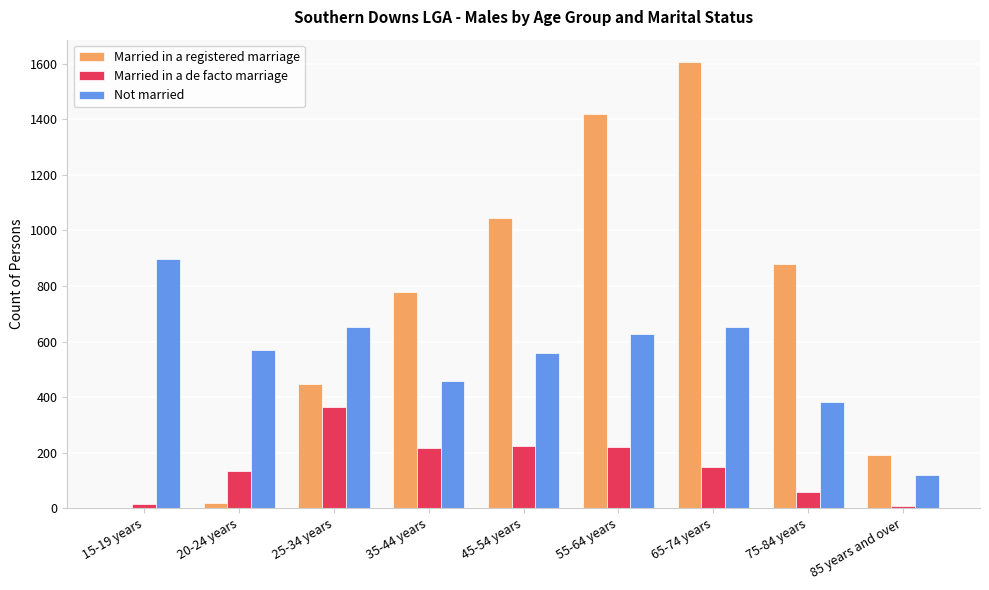

What is the sum of all Not married values?

4917